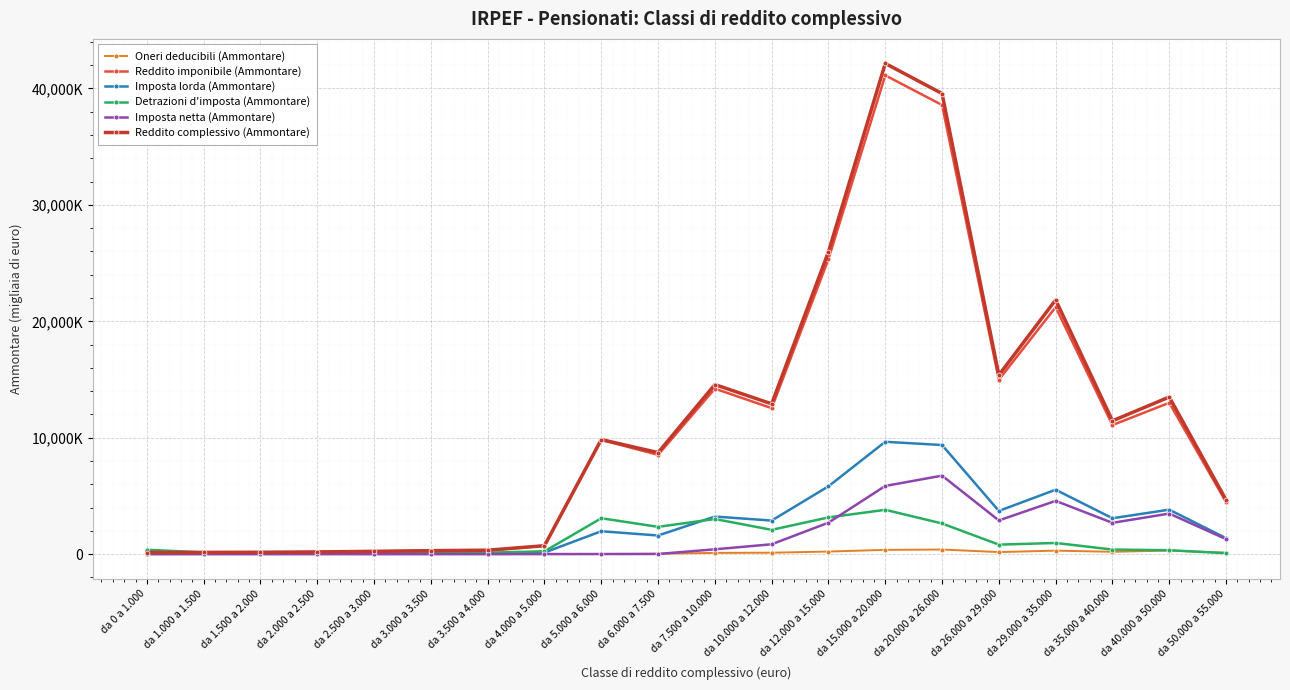

Is this an area chart (filled region under the line)?

No